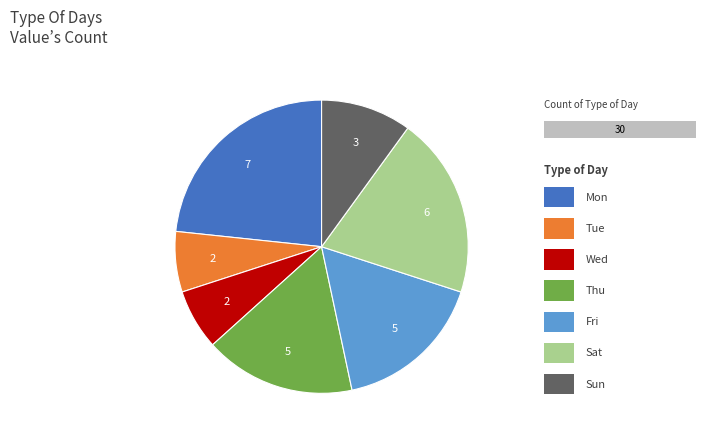

Does any single category account for the majority?

No